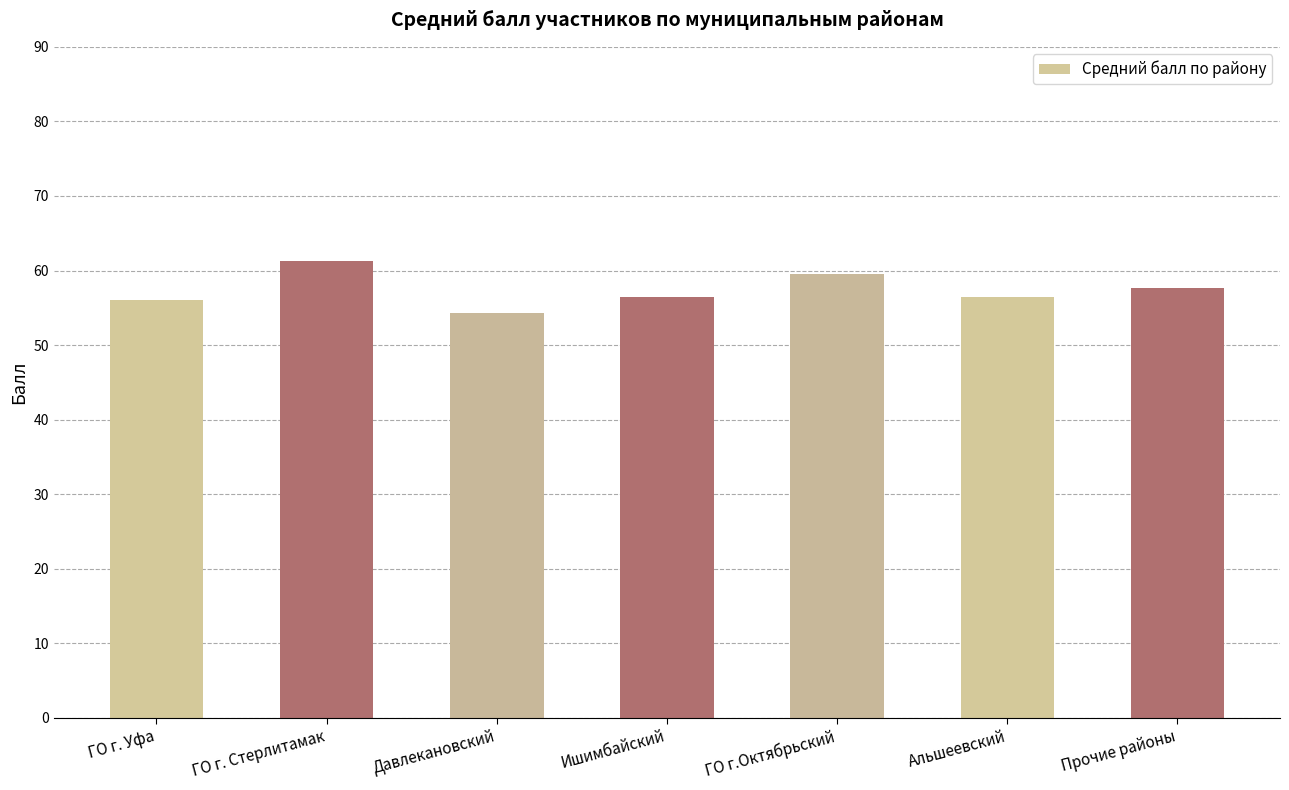

What is the change in value from ГО г. Стерлитамак to Прочие районы?

-3.7